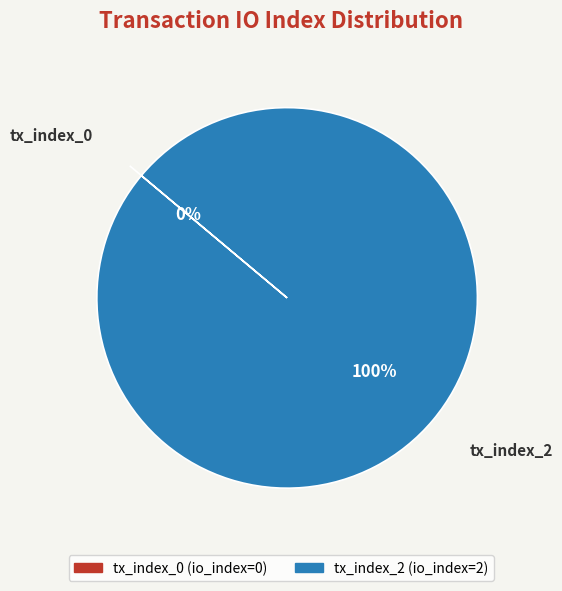

To the nearest percent, what is the average slice percentage?

50%